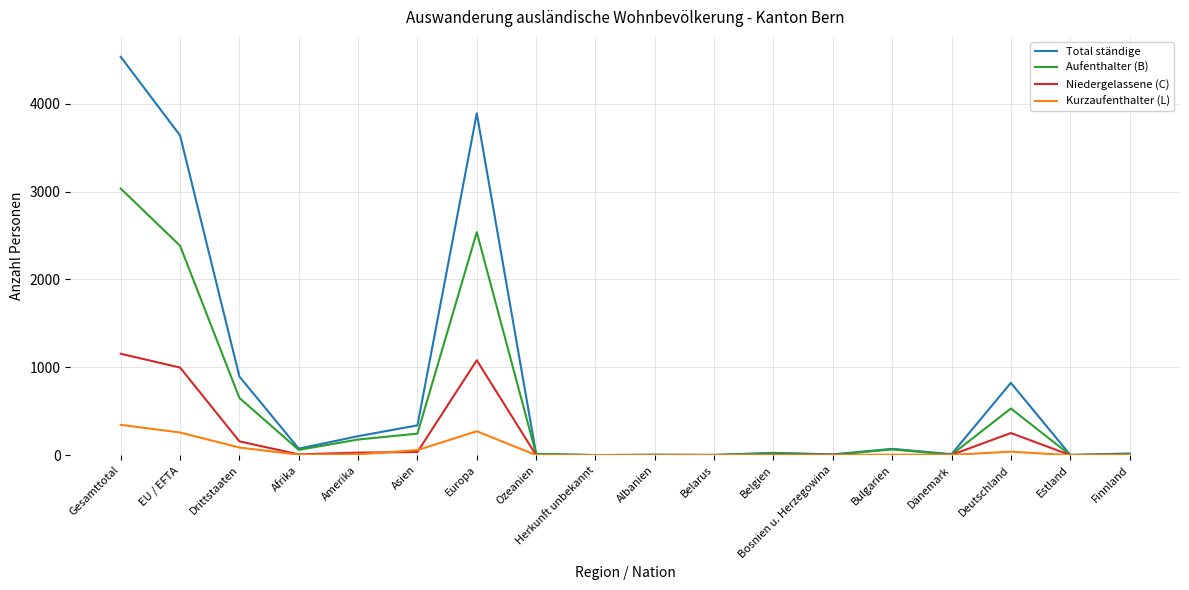

The Total ständige series shows 72 at Bulgarien. True or false?

True